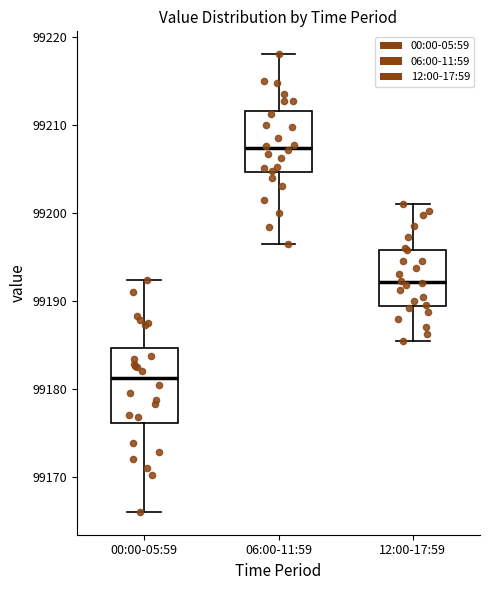

Which box's median line is the highest?

06:00-11:59